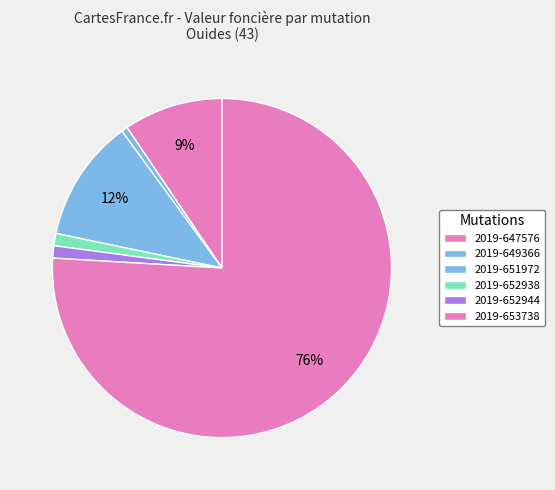

How many segments does this pie chart have?

6